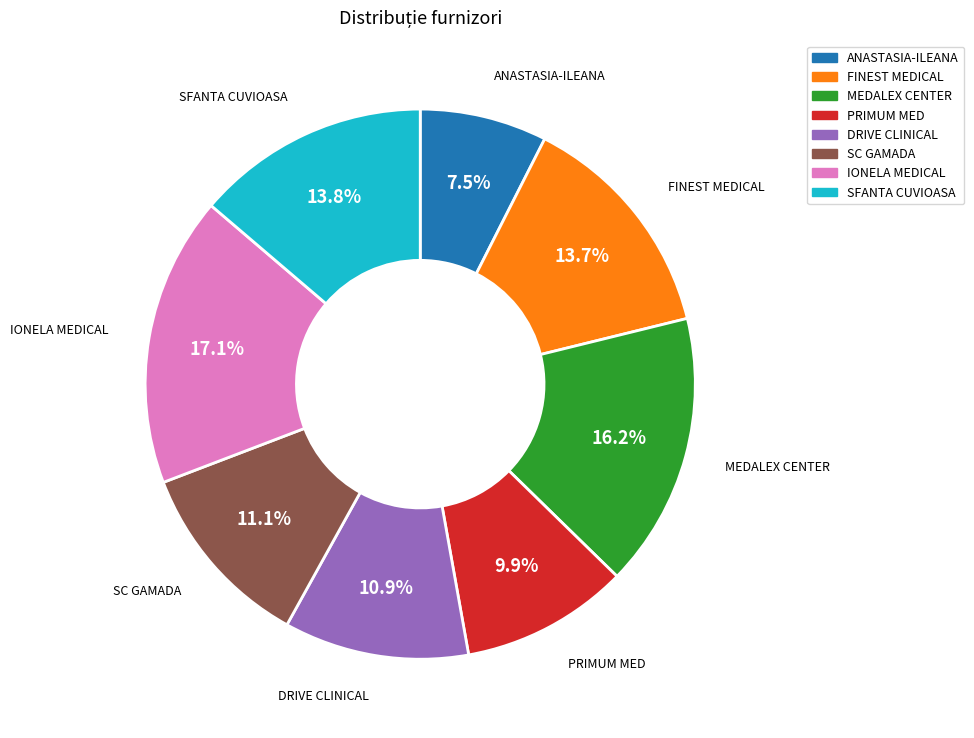

Does any single category account for the majority?

No